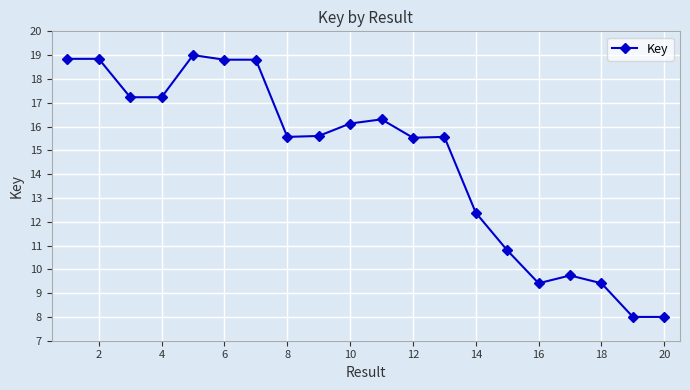

How many lines are shown in the chart?

1